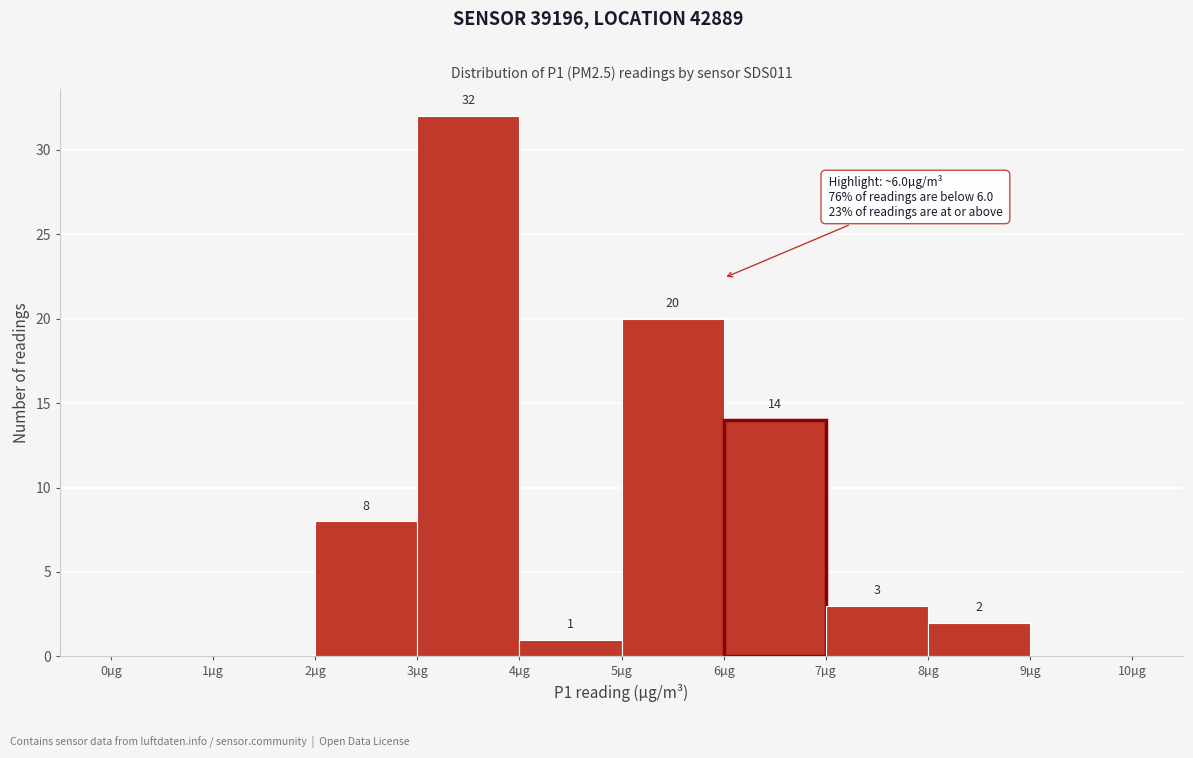

Over which range of the x-axis is the bar tallest?

3 to 4